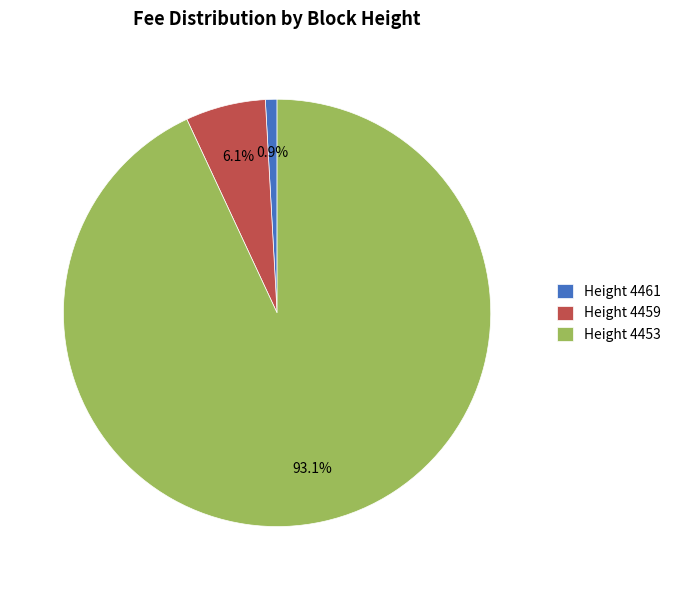

Does any single category account for the majority?

Yes